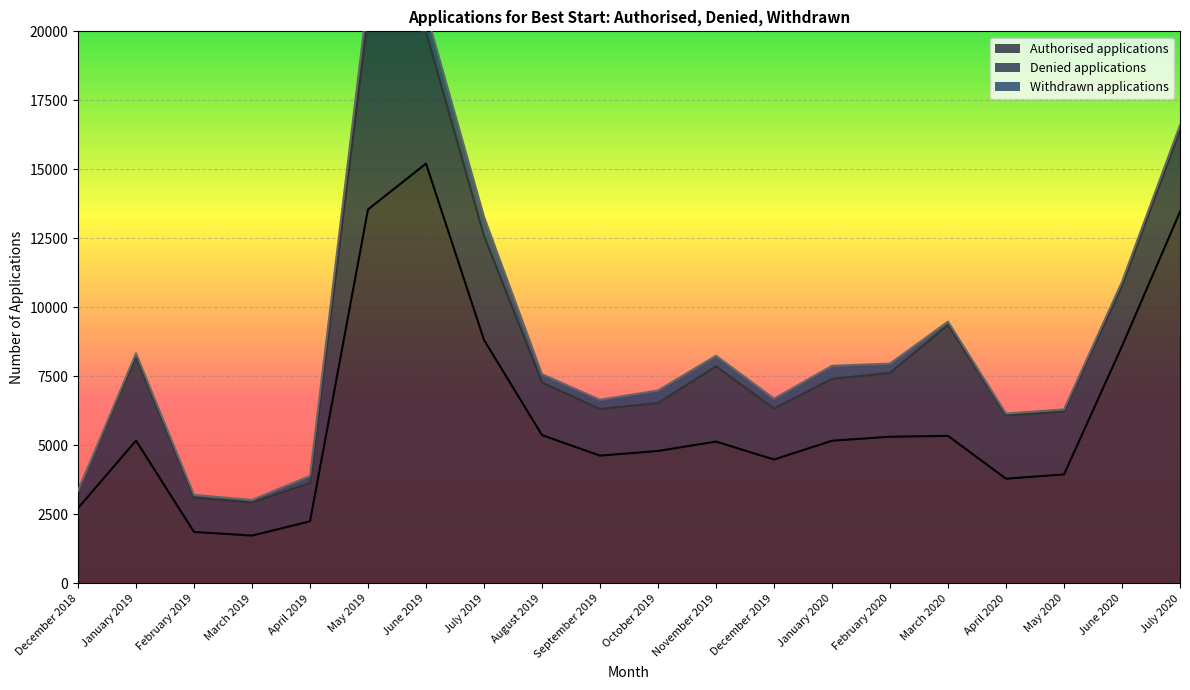

True or false: Denied applications and Authorised applications intersect in this chart.

False